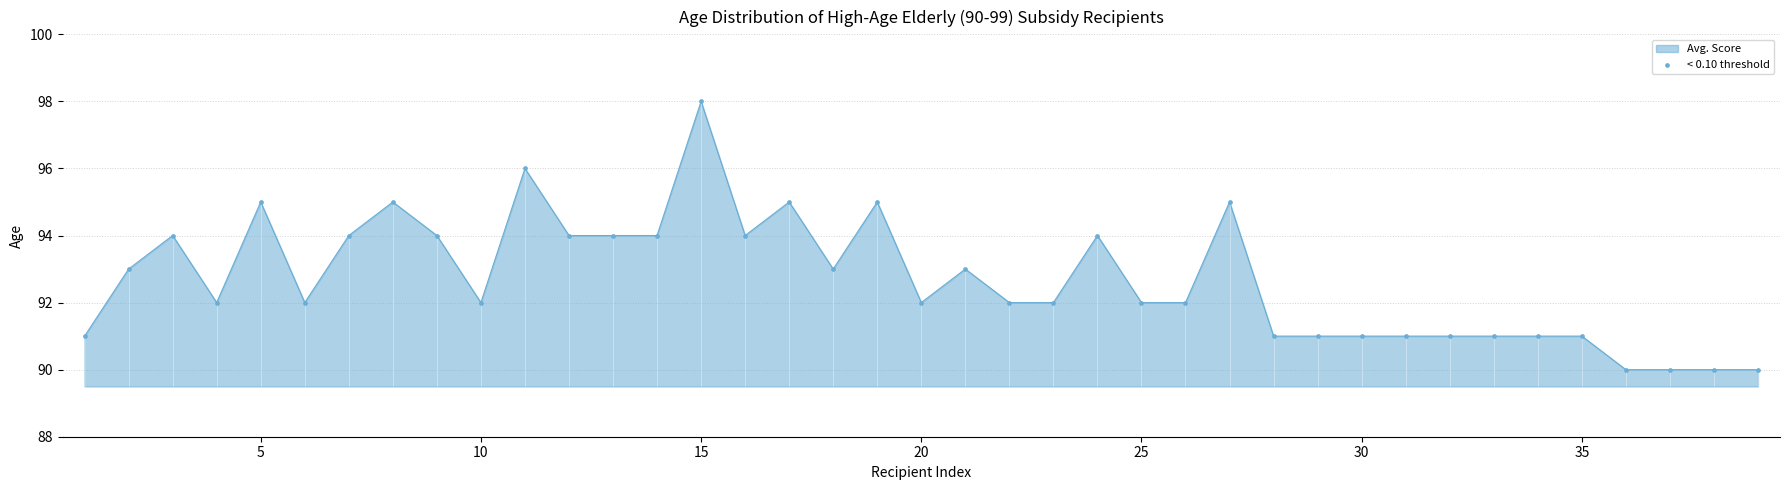

What is the greatest value displayed?

98